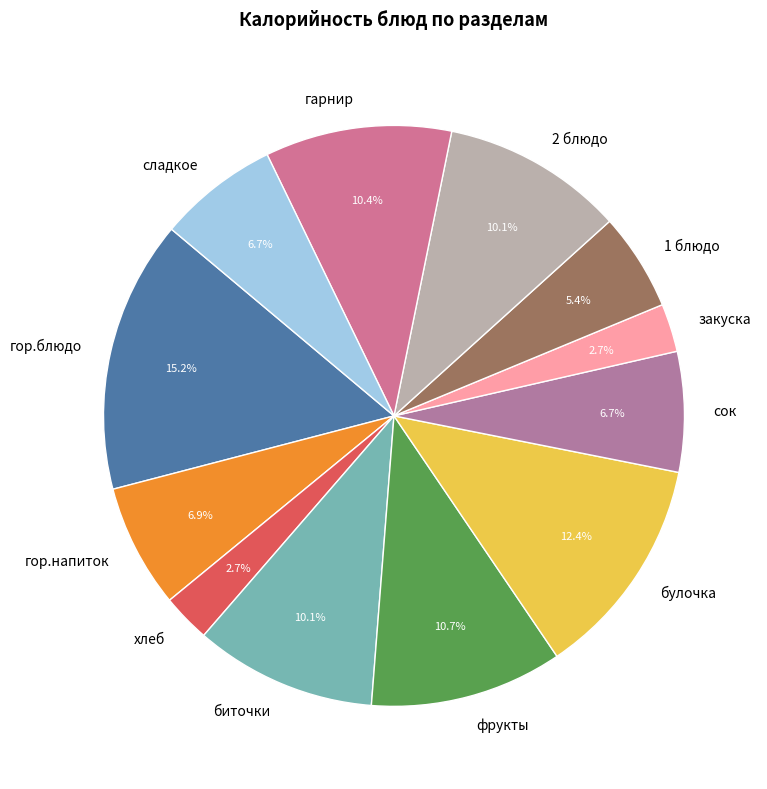

Count the number of slices in the pie.

12